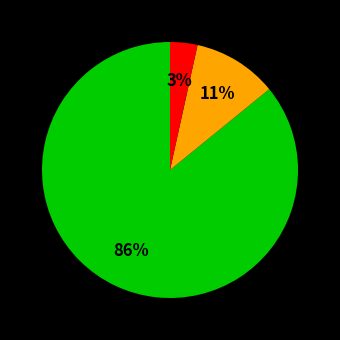

Is there a majority slice in this chart?

Yes